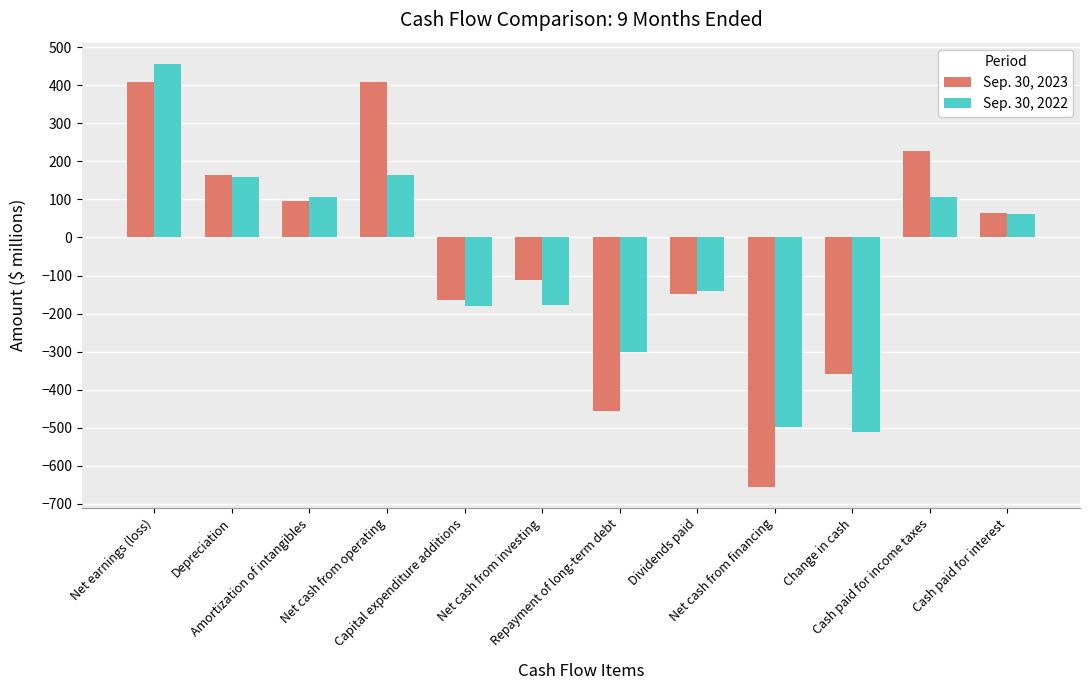

List the series in order of their overall mean, highest first.

Sep. 30, 2023, Sep. 30, 2022